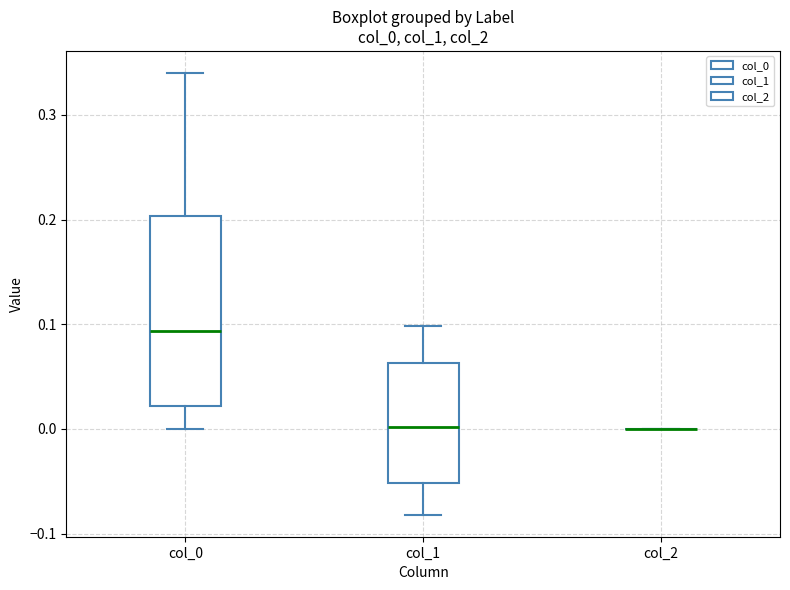

Reading left to right, transcribe this box plot: for each box, give where its median line is, the range the box spans, and where its two whiskers end, as read against the y-axis. The values are not printed on the chart, so give them approximately, as read against the axis.

col_0: median 0.09, box 0.02 to 0.20, whiskers 0.00 to 0.34
col_1: median 0.00, box -0.05 to 0.06, whiskers -0.08 to 0.10
col_2: box collapsed to a line at 0.00, whiskers 0.00 to 0.00